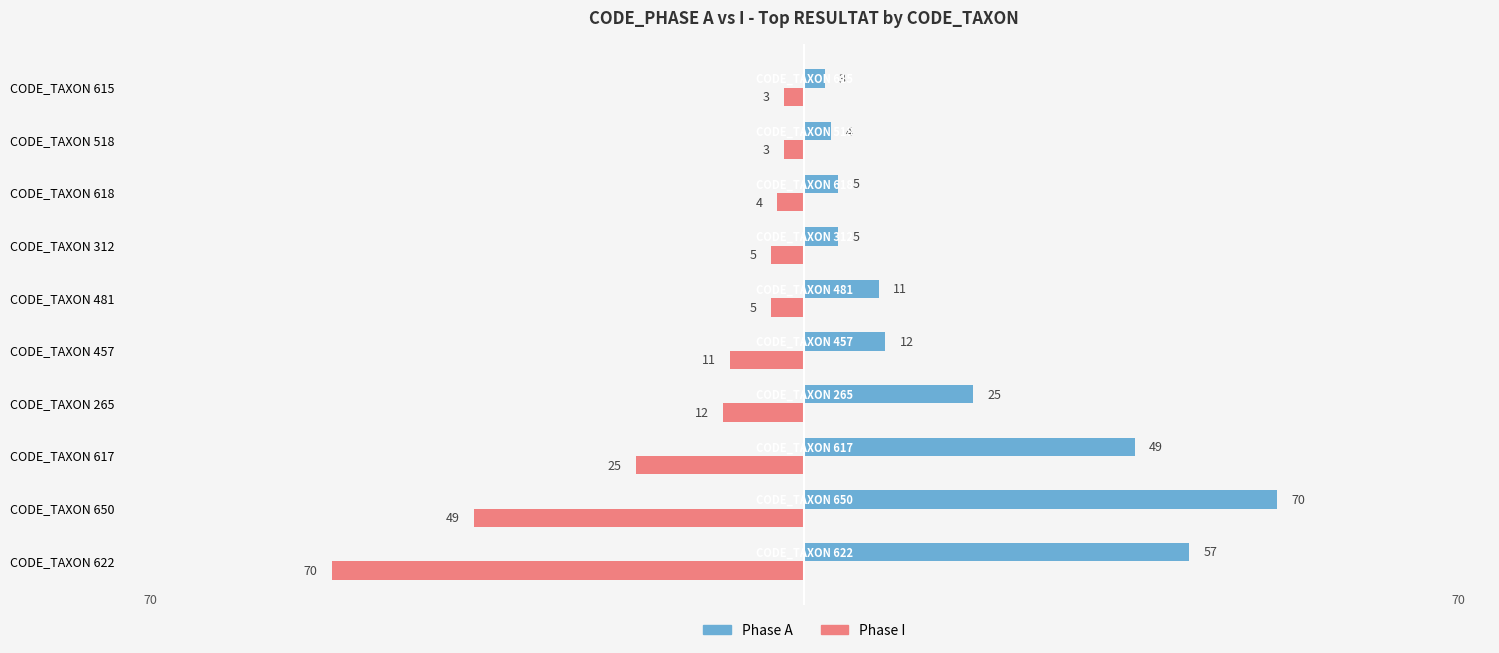

What are all the series names shown in the legend?

Phase A, Phase I